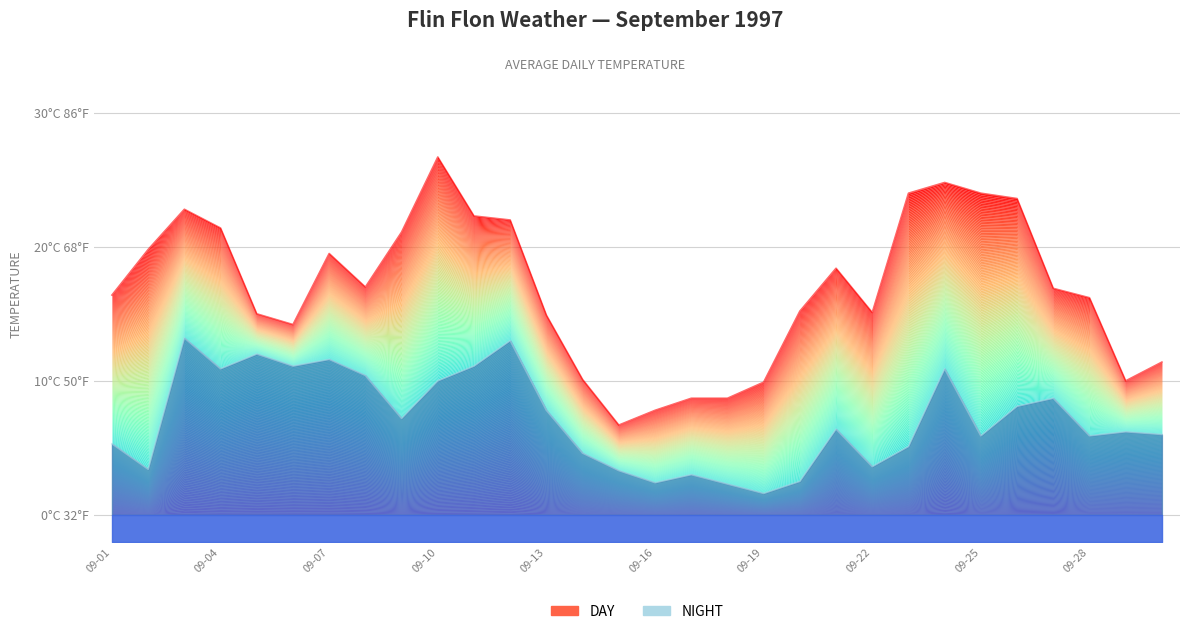

In DAY, how many points are lower than both neighbors (excluding endpoints)?

5